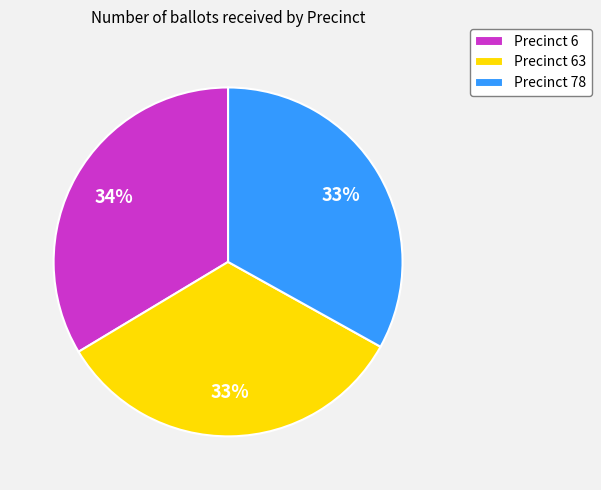

The Precinct 6 slice represents 34% of the pie. True or false?

True